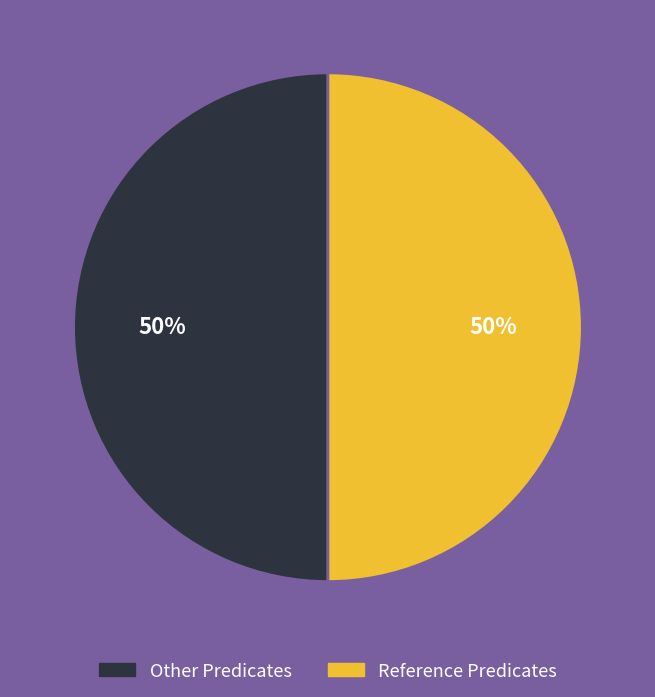

To the nearest percent, what is the difference between the largest and smallest slice percentages?

0%